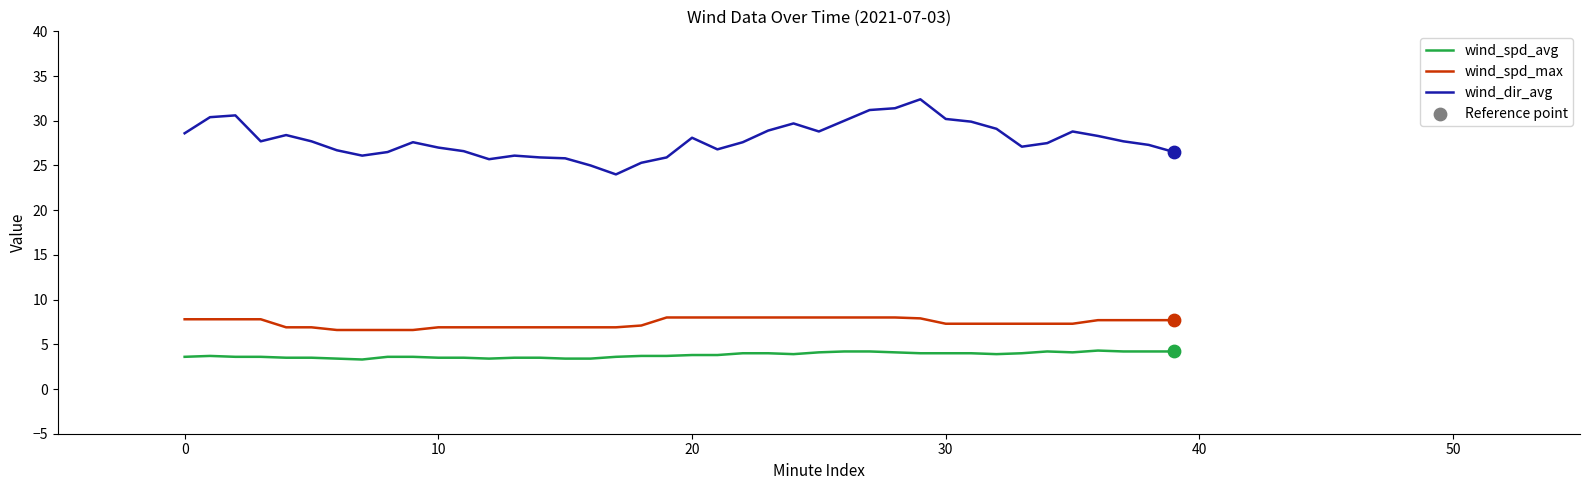

True or false: wind_spd_max and wind_spd_avg cross at least once.

False